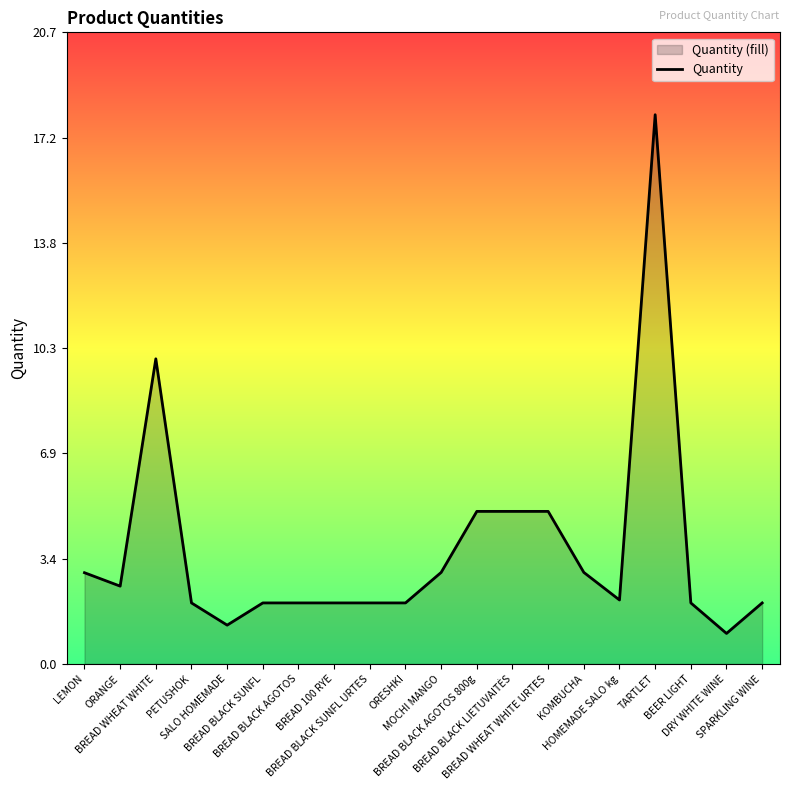

How many values exceed 2?

10